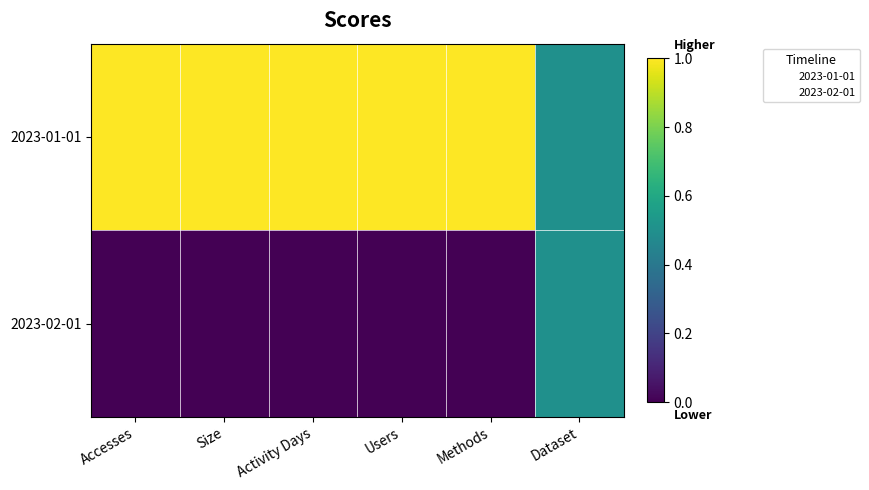

Rank the series at Dataset from lowest to highest value.

2023-01-01, 2023-02-01